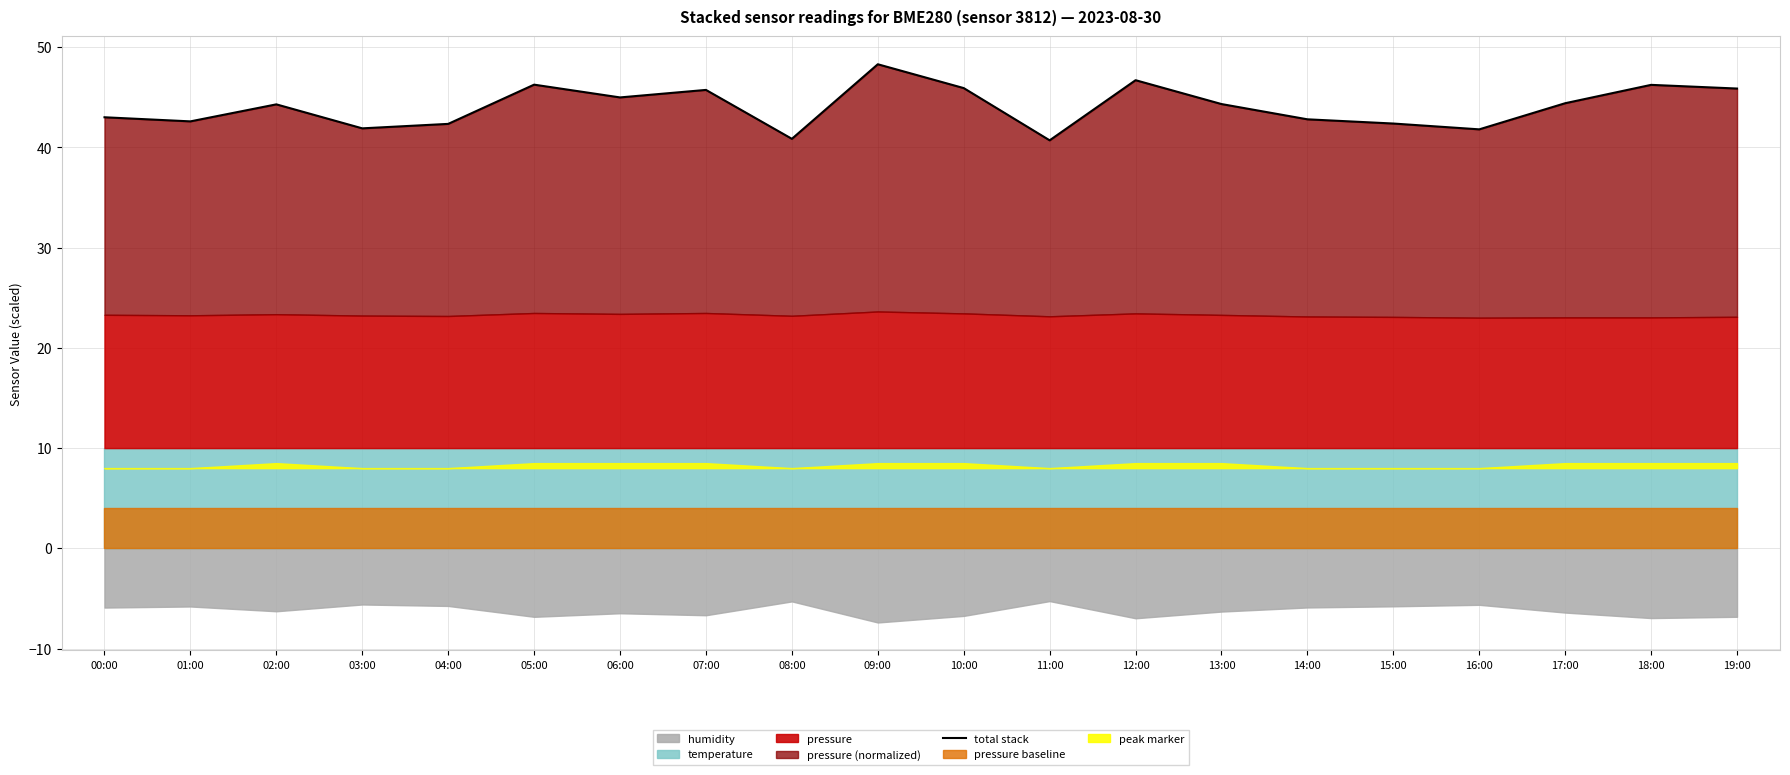

Which has a higher value, 16:00 or 07:00?

07:00